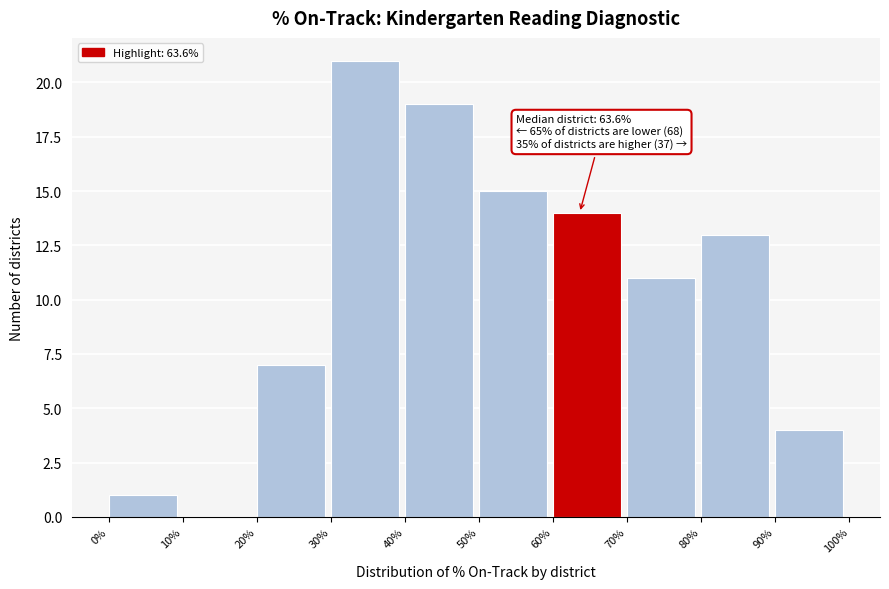

Which range on the x-axis has the tallest bar?

30% to 40%